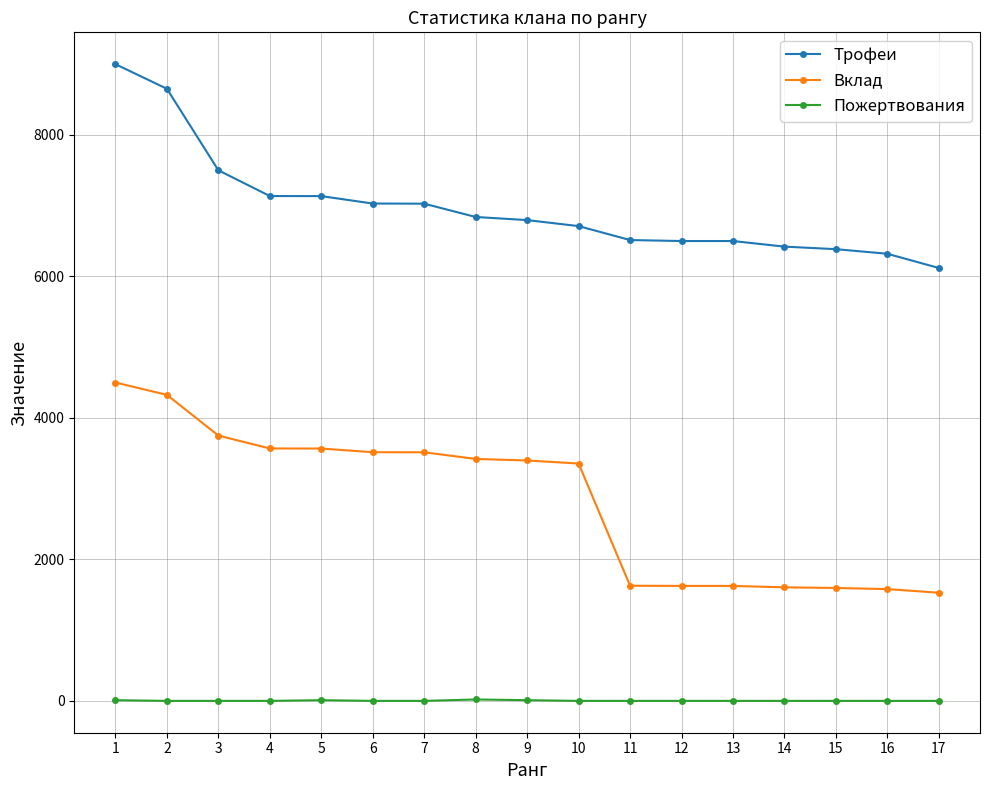

True or false: Пожертвования has more than 0 interior local peaks.

True